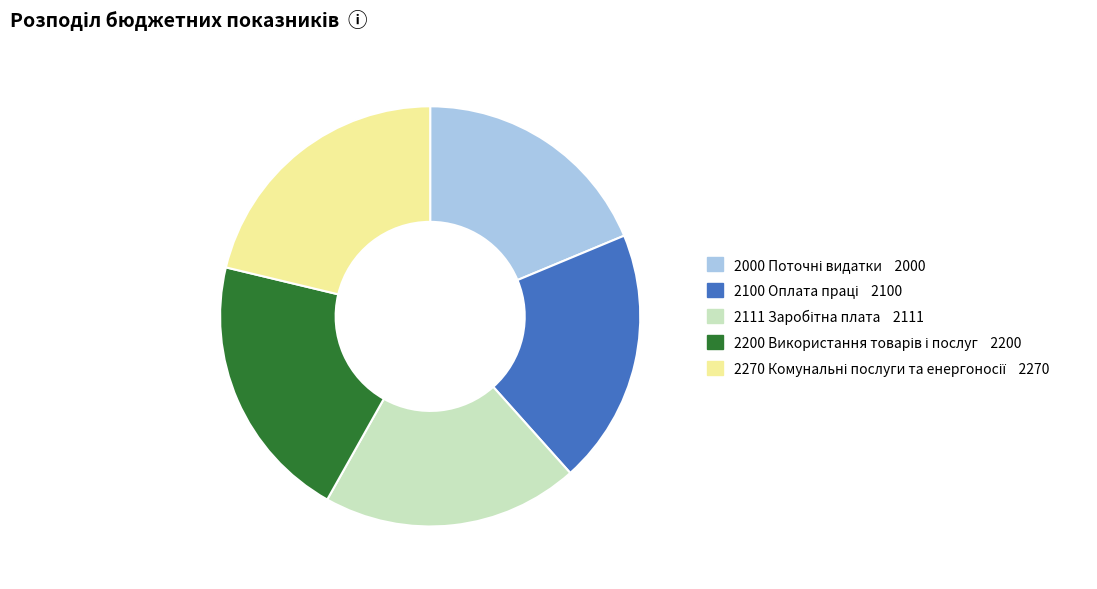

Is there a majority slice in this chart?

No